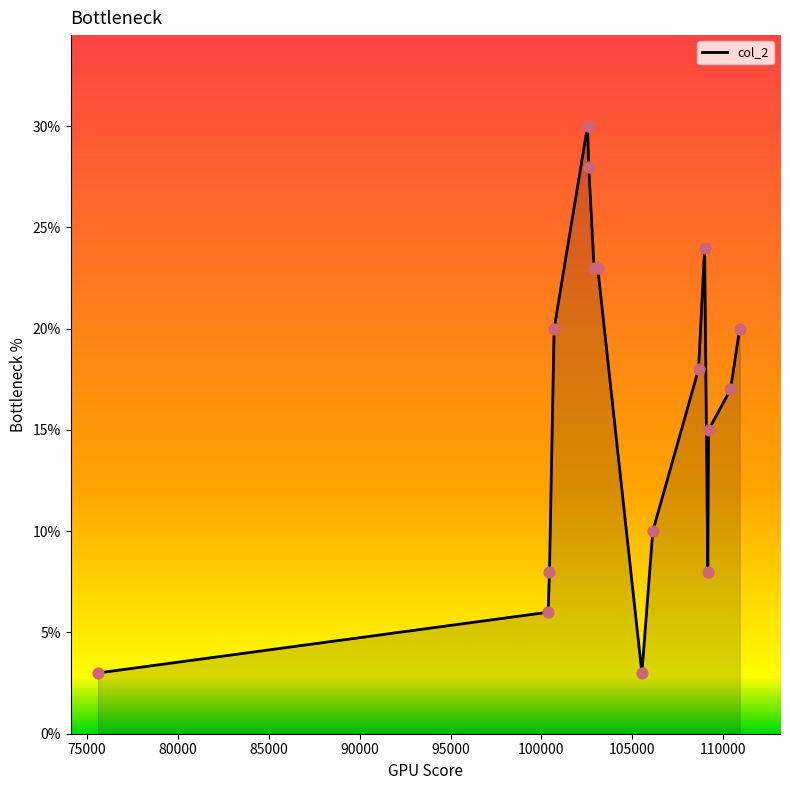

What is the difference between the maximum and minimum values?

27